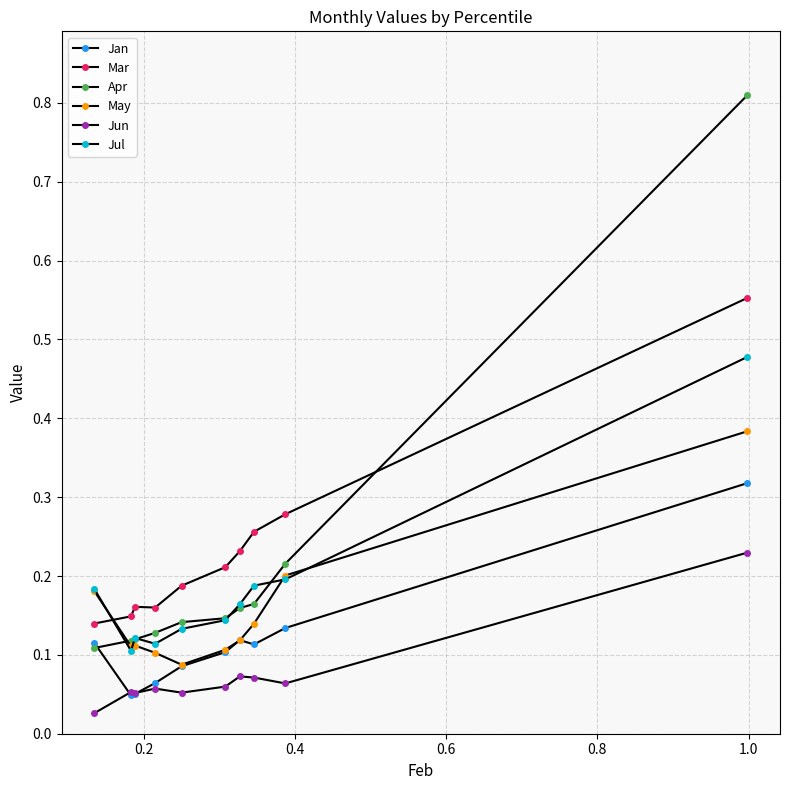

True or false: Jun and May cross at least once.

False